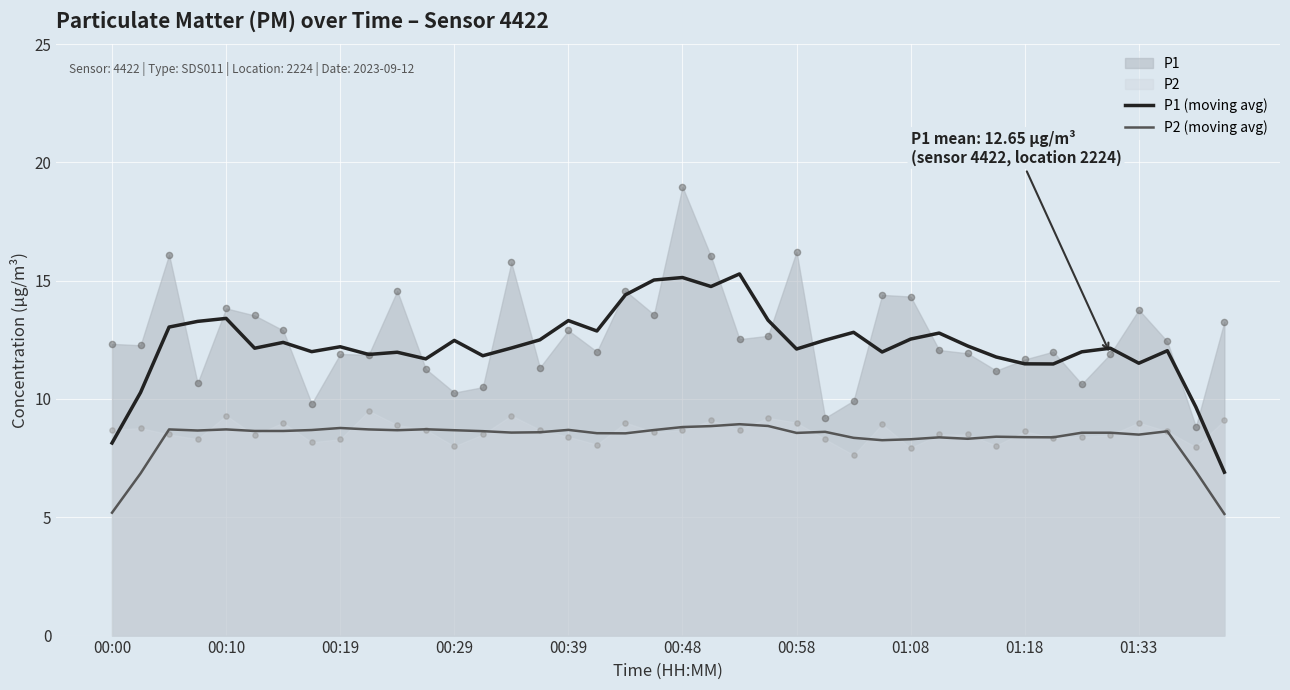

True or false: P1 (moving avg) has a value of 13.3 at 00:39.

True